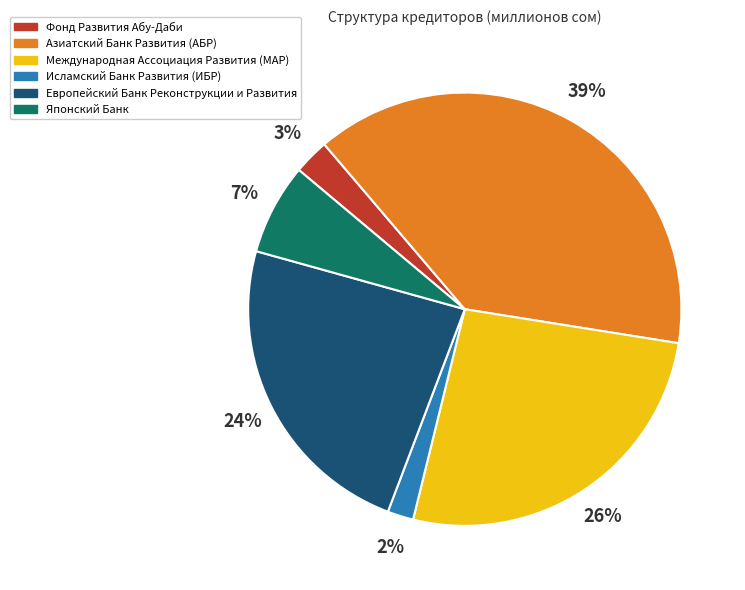

Does Исламский Банк Развития (ИБР) represent more than half of the total?

No